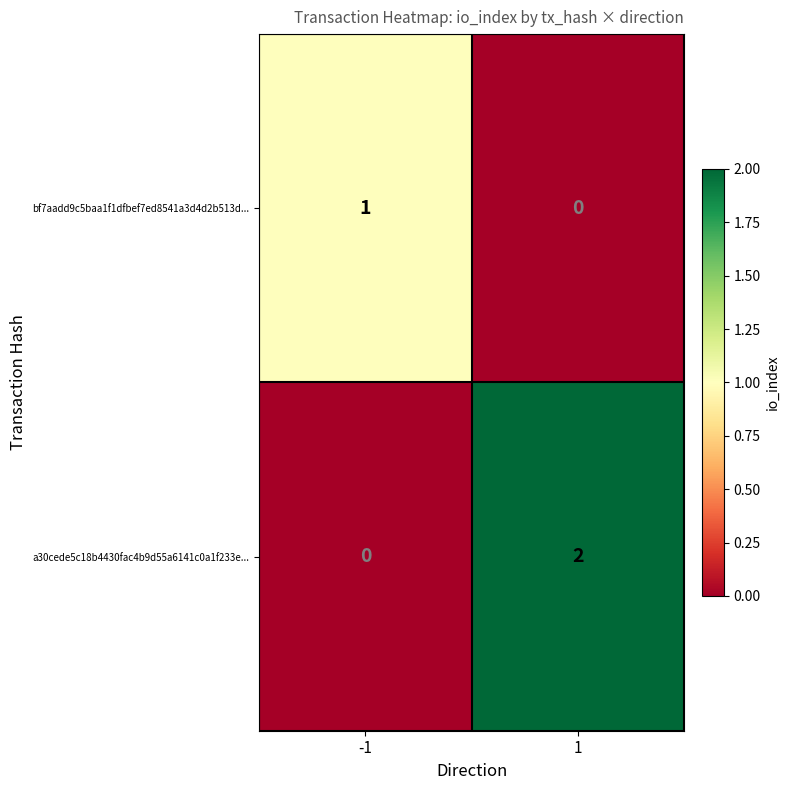

Rank the series by their maximum value, from highest to lowest.

a30cede5c18b4430fac4b9d55a6141c0a1f233e..., bf7aadd9c5baa1f1dfbef7ed8541a3d4d2b513d...